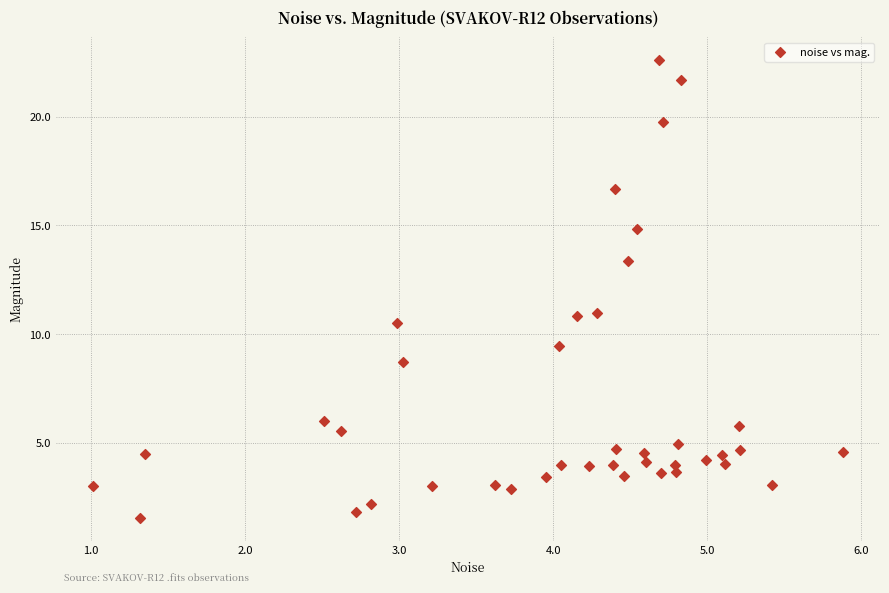

What is the range of X values (max minus min)?

4.9